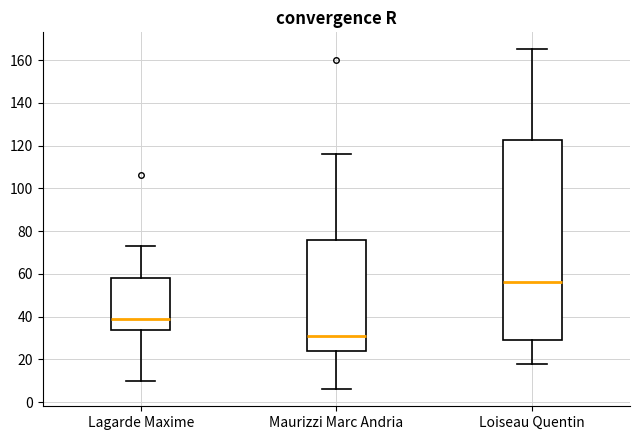

Reading left to right, read every box against the y-axis: the position of its median line, the range the box covers, and the ends of its whiskers. The values are not printed on the chart, so give them approximately, as read against the axis.

Lagarde Maxime: median 40, box 34 to 58, whiskers 10 to 74
Maurizzi Marc Andria: median 32, box 24 to 76, whiskers 6 to 116
Loiseau Quentin: median 56, box 30 to 122, whiskers 18 to 166